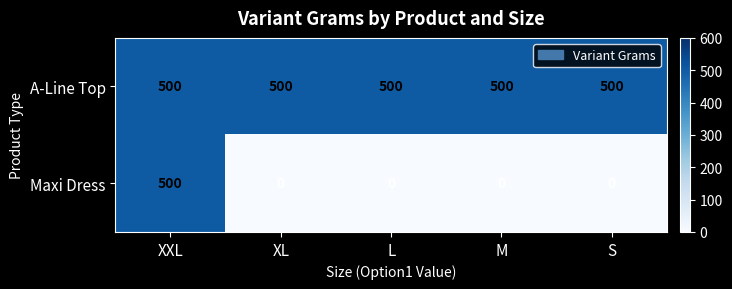

Reading left to right, transcribe all the data shown in this chart.

A-Line Top: XXL=500	XL=500	L=500	M=500	S=500
Maxi Dress: XXL=500	XL=0	L=0	M=0	S=0